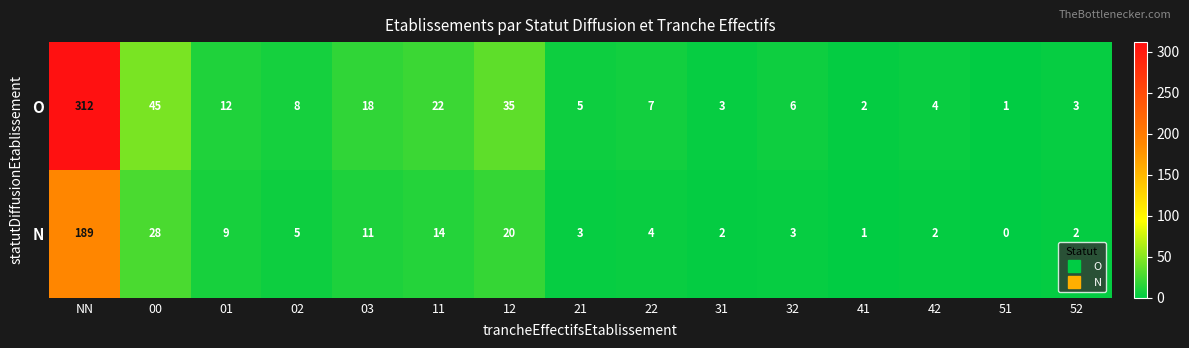

What is the sum of all O values?

483